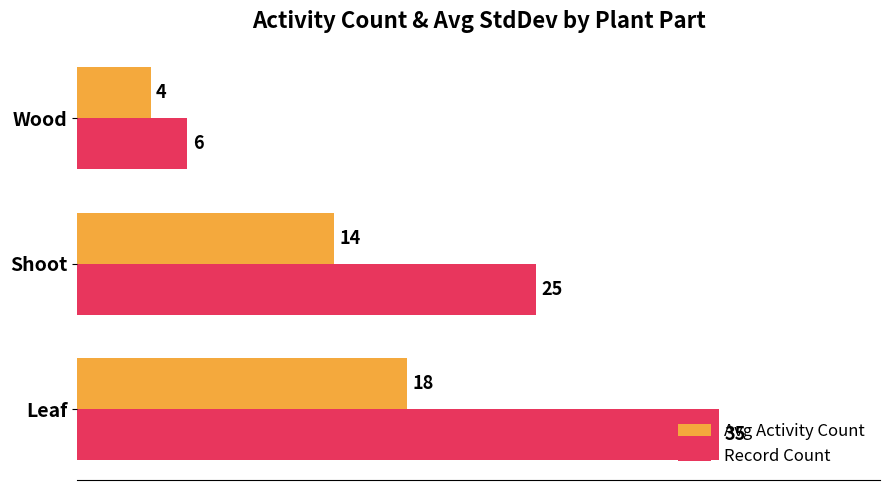

How many values in the Avg Activity Count series are below 14?

1